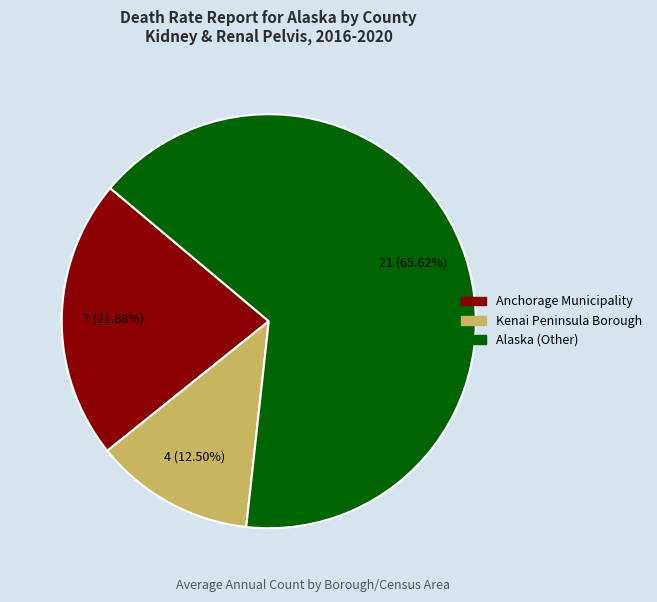

Rank the categories by value from lowest to highest.

Kenai Peninsula Borough, Anchorage Municipality, Alaska (Other)